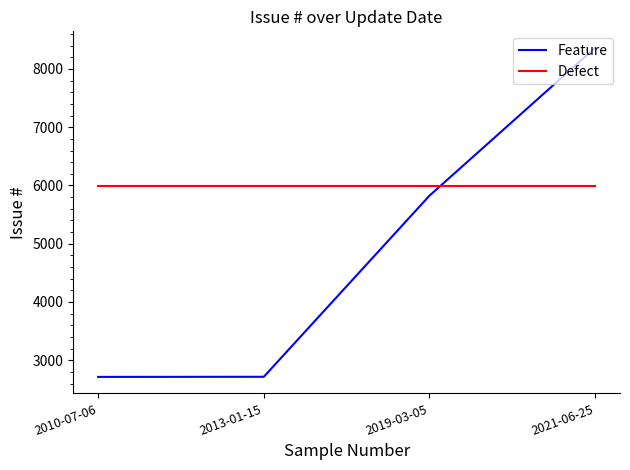

At which label is Feature closest to 5538?

2019-03-05